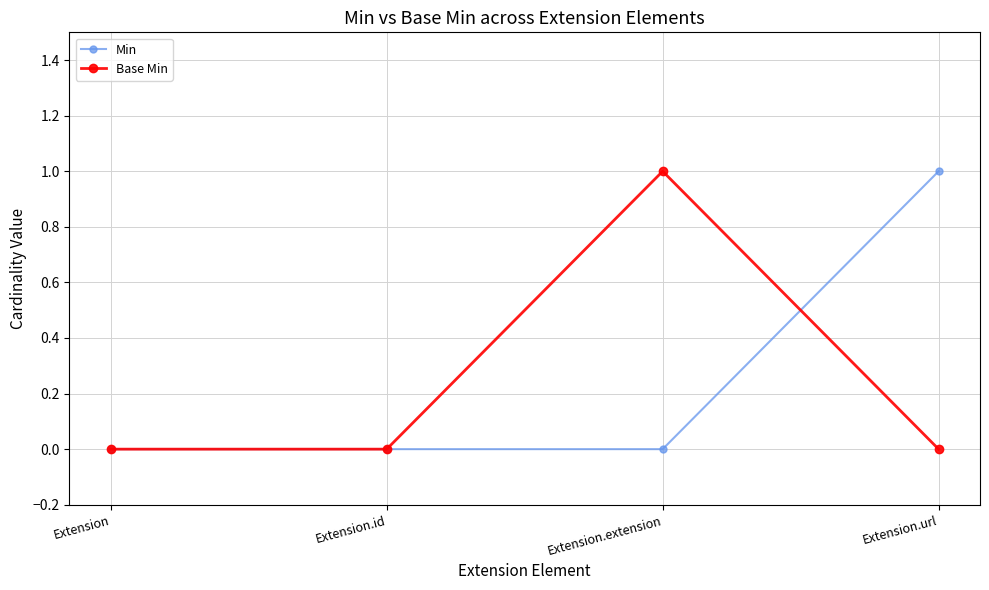

Reading left to right, extract all data points from this chart.

Min: Extension=0	Extension.id=0	Extension.extension=0	Extension.url=1
Base Min: Extension=0	Extension.id=0	Extension.extension=1	Extension.url=0